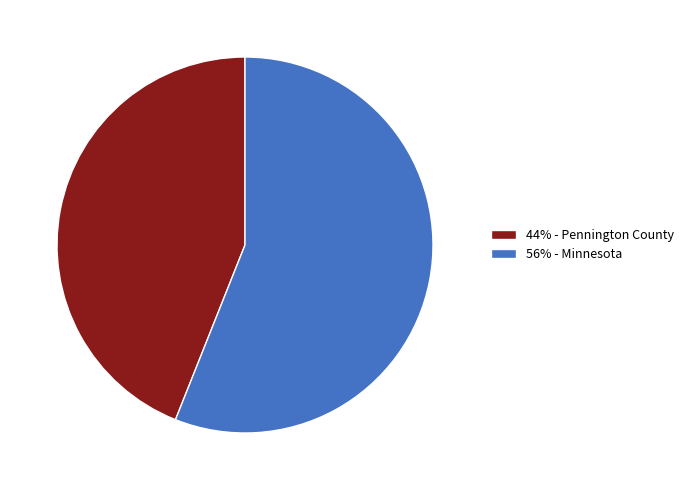

Which category accounts for the majority?

56% - Minnesota